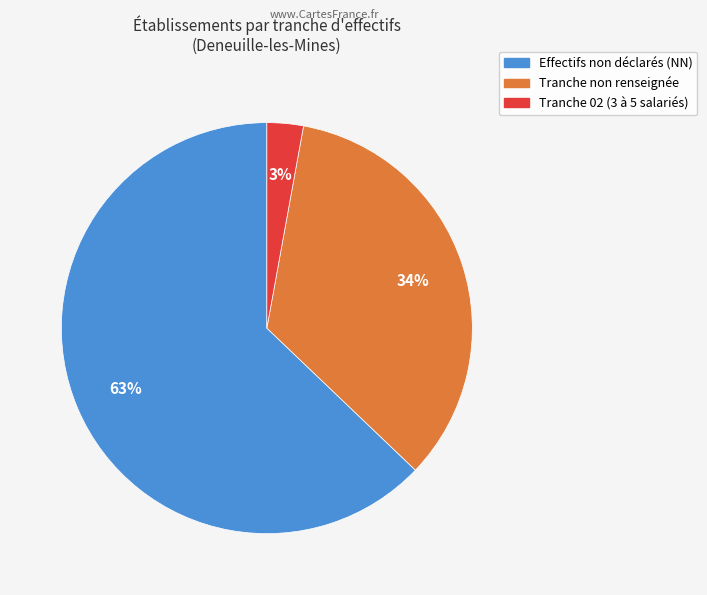

Is there a majority slice in this chart?

Yes